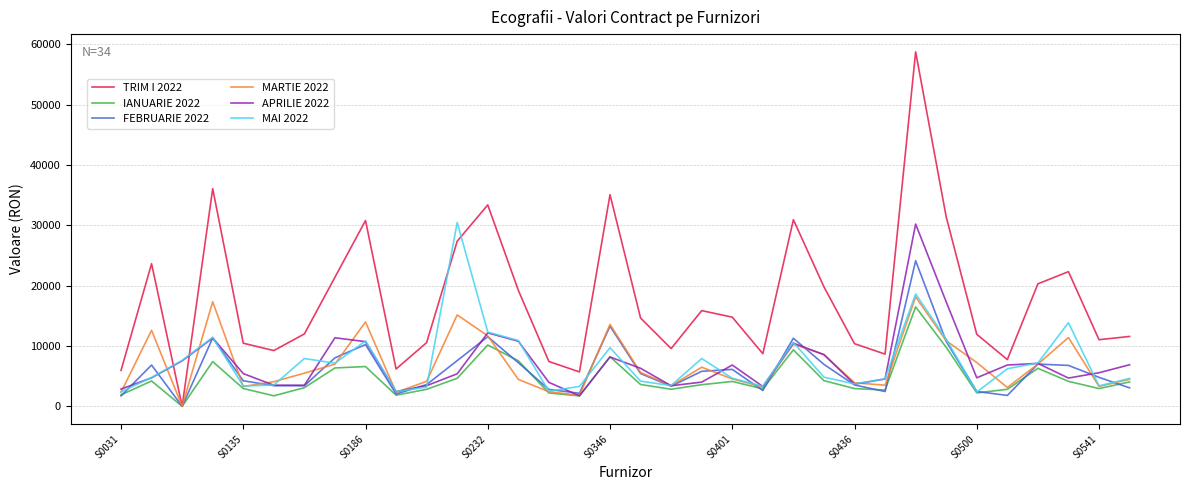

Which series has the largest total across all categories?

TRIM I 2022